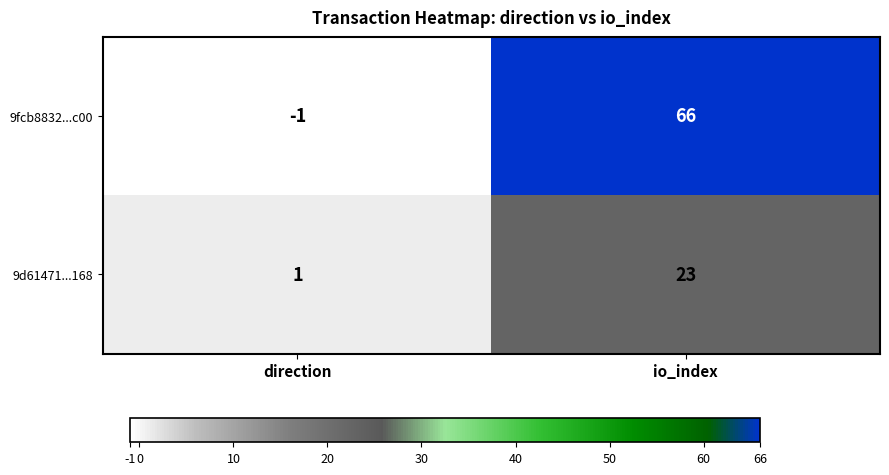

What is the minimum value shown in the chart?

-1